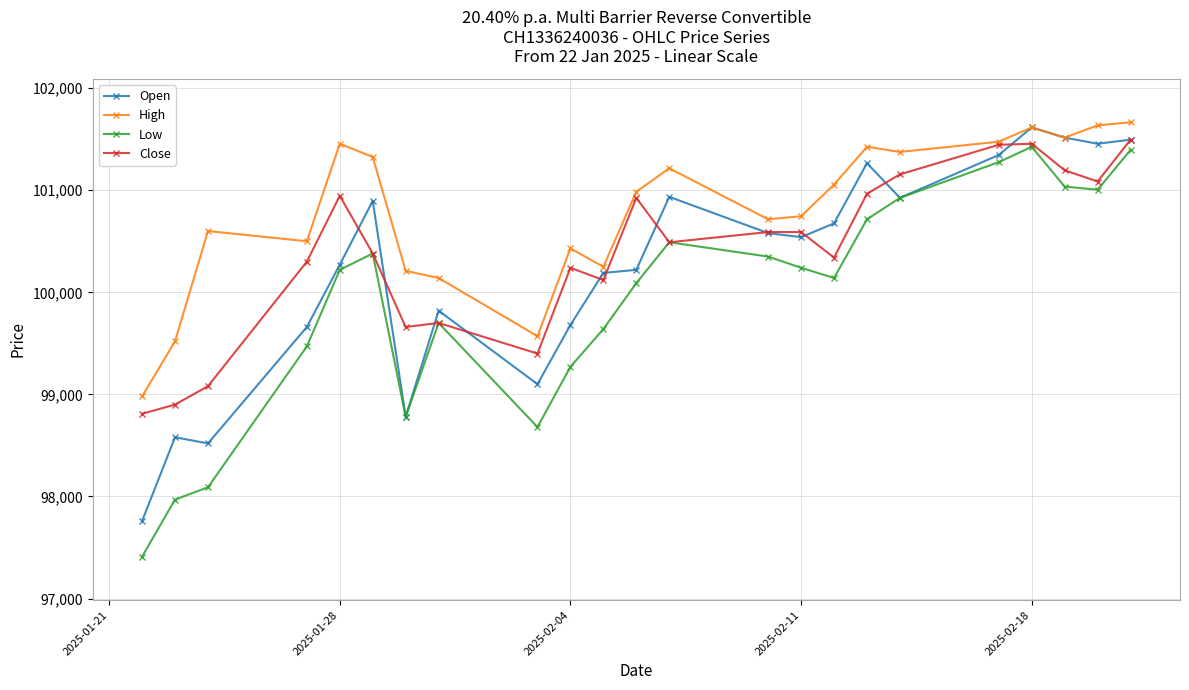

What is the sum of all Low values?

2298695